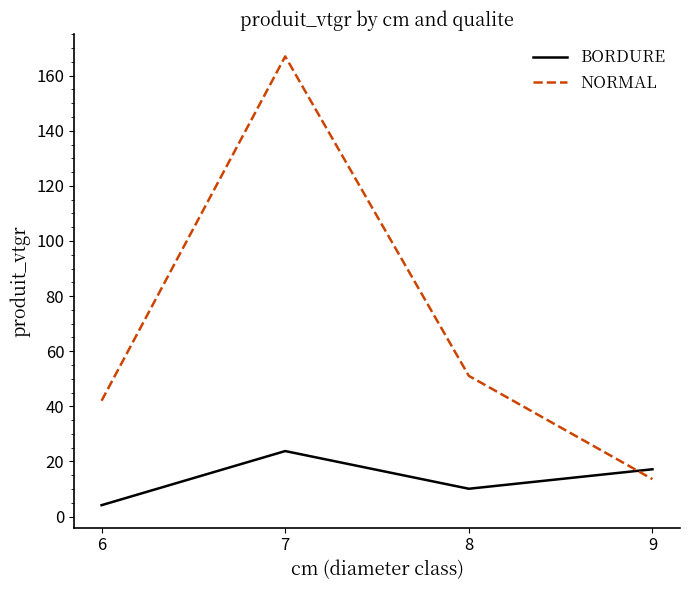

After their last crossing, which series has the higher values: NORMAL or BORDURE?

BORDURE